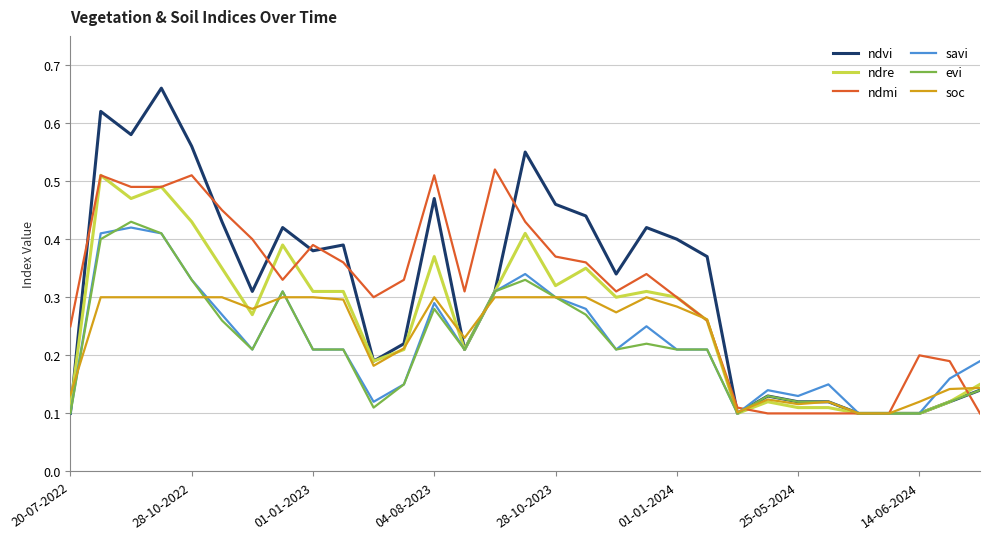

Which series has the largest range (max minus min)?

ndvi